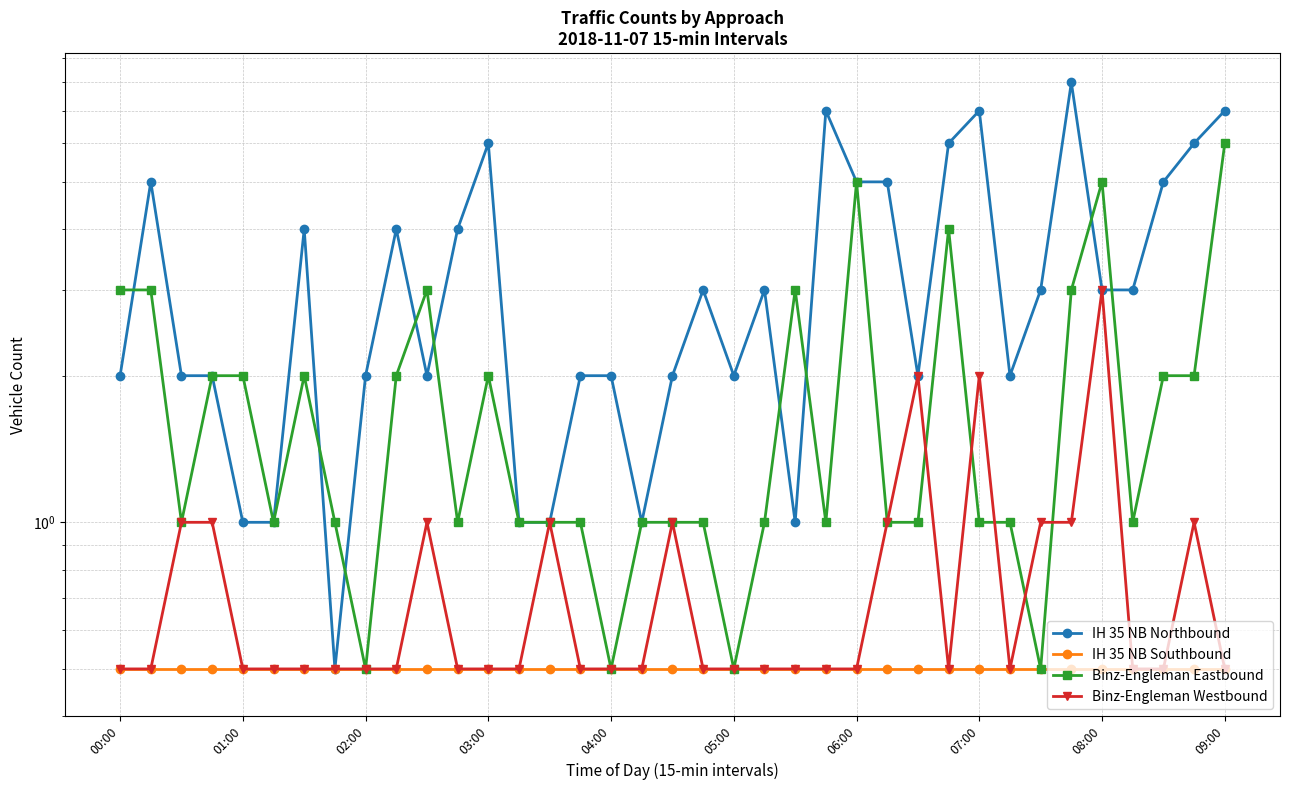

What is the average value of the IH 35 NB Southbound series?

0.5